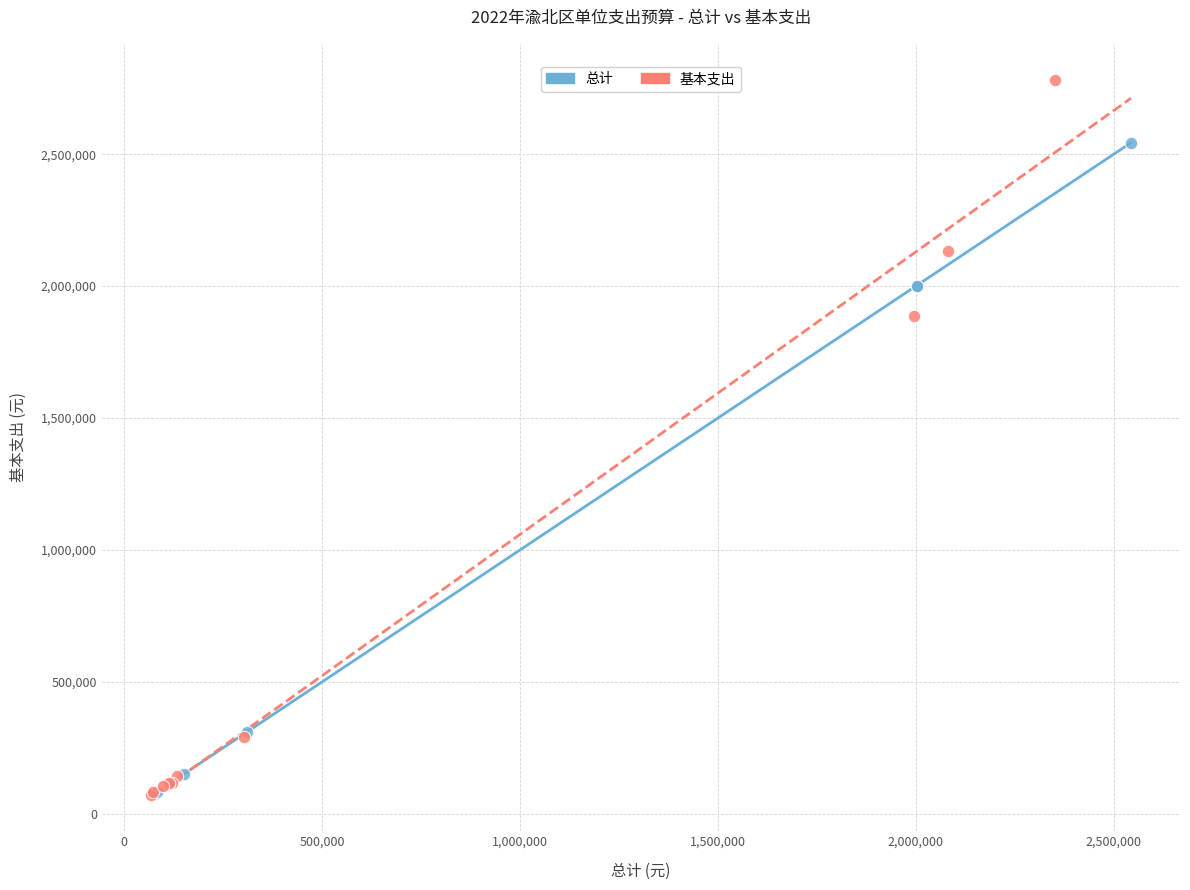

Which series has the widest spread of Y values?

基本支出